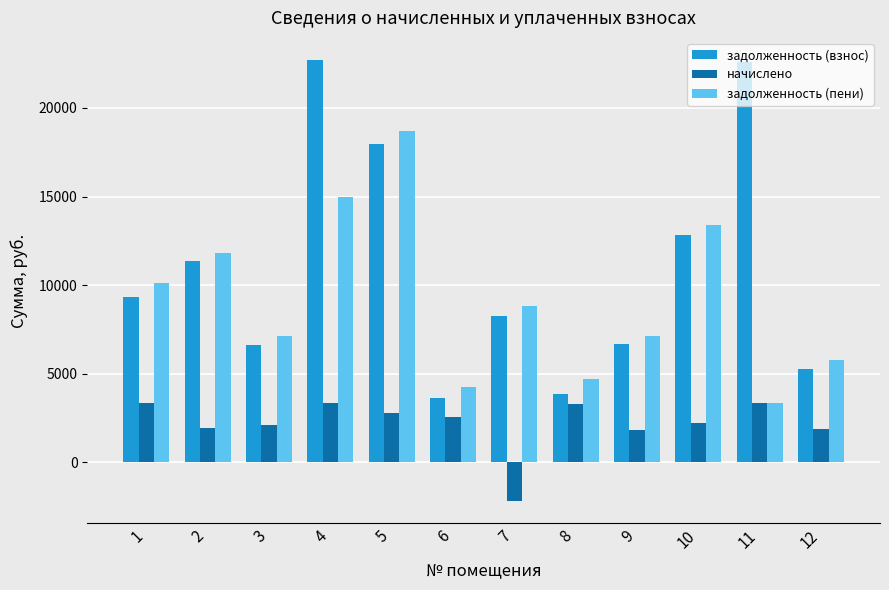

What is the sum of the начислено values at 12 and 9?

3705.0